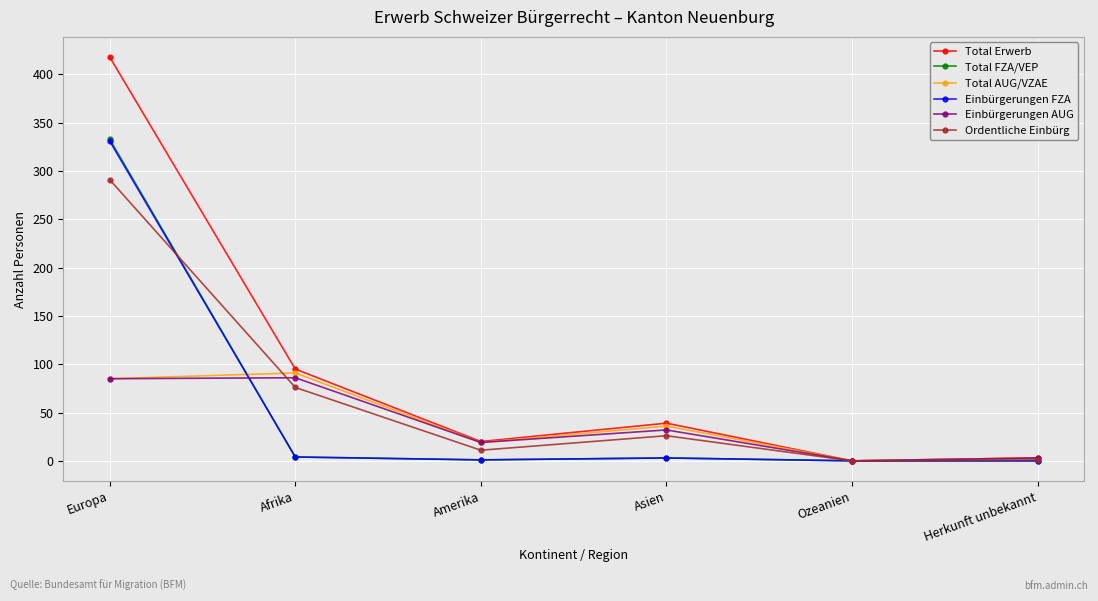

At which category does Einbürgerungen AUG reach its first local valley?

Amerika